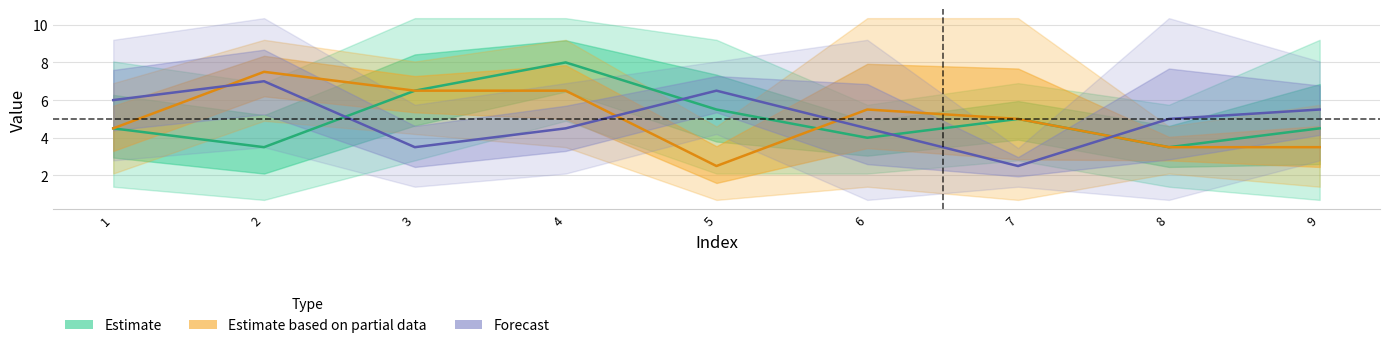

Reading right to left, extract all data points from this chart.

Estimate: 4.5	3.5	5.0	4.0	5.5	8.0	6.5	3.5	4.5
Estimate based on partial data: 3.5	3.5	5.0	5.5	2.5	6.5	6.5	7.5	4.5
Forecast: 5.5	5.0	2.5	4.5	6.5	4.5	3.5	7.0	6.0